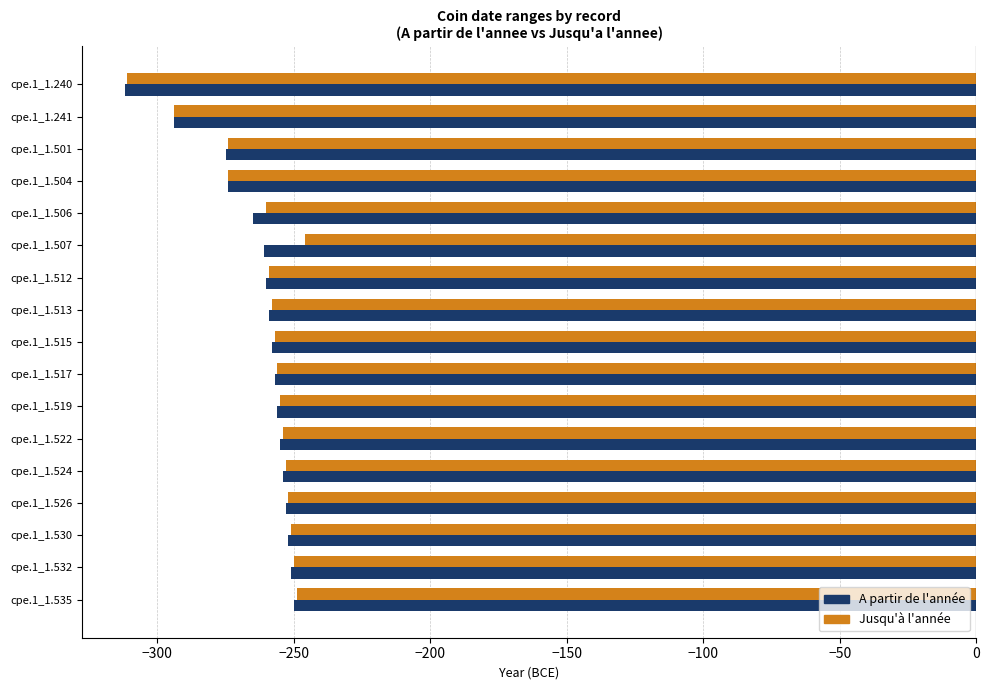

What is the total value across all series at cpe.1_1.535?

-499